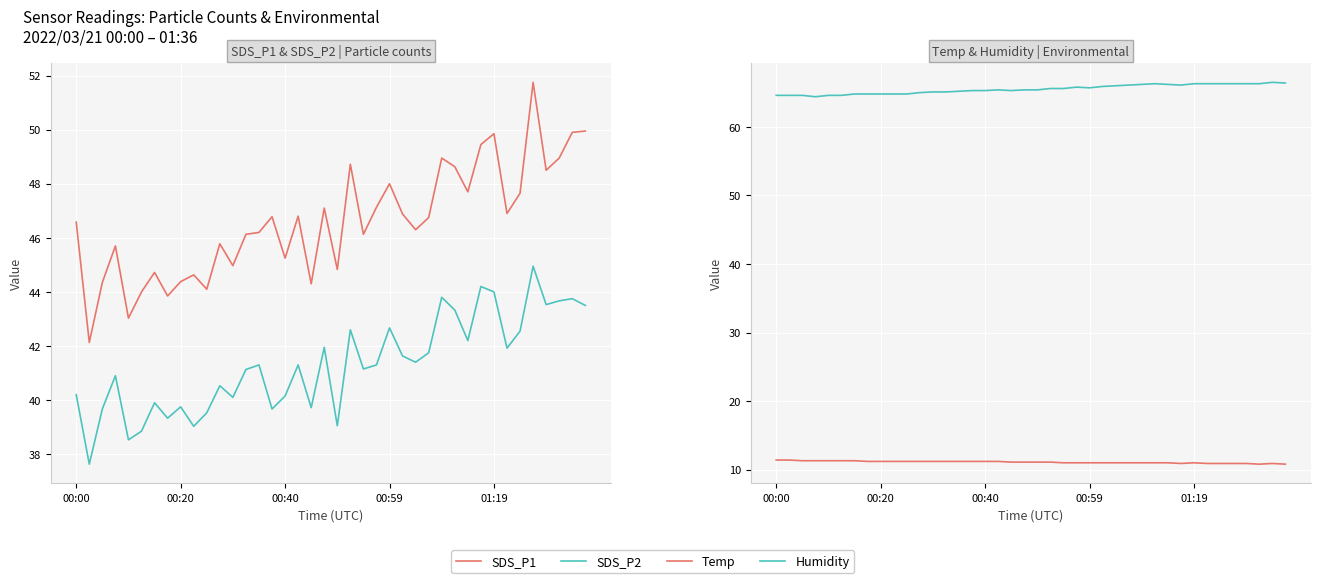

Which series has the widest spread of values?

SDS_P1